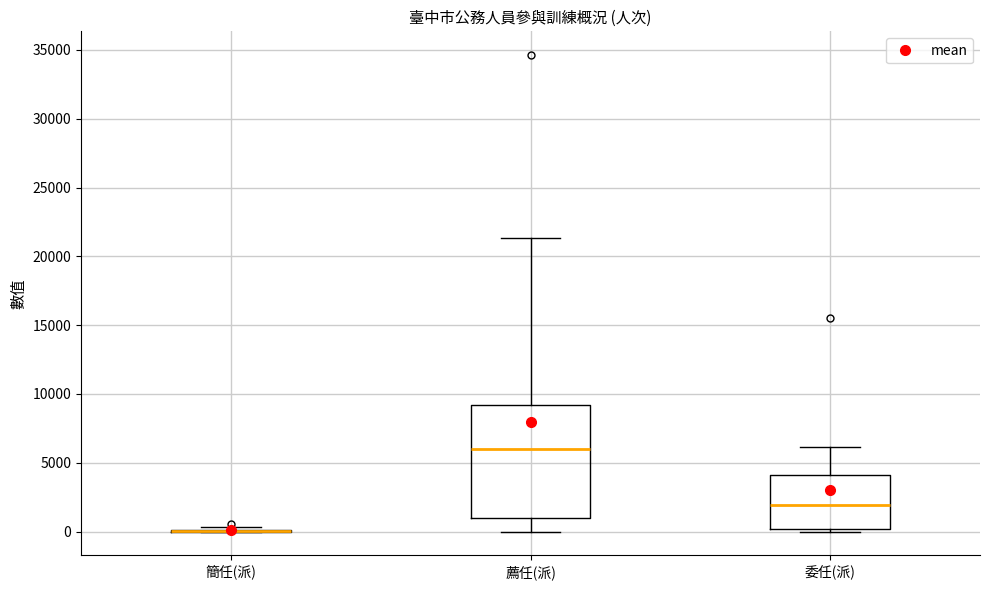

Where is the lower edge of the box for 薦任(派) on the y-axis? The values are not printed on the chart, so give them approximately, as read against the axis.

1000